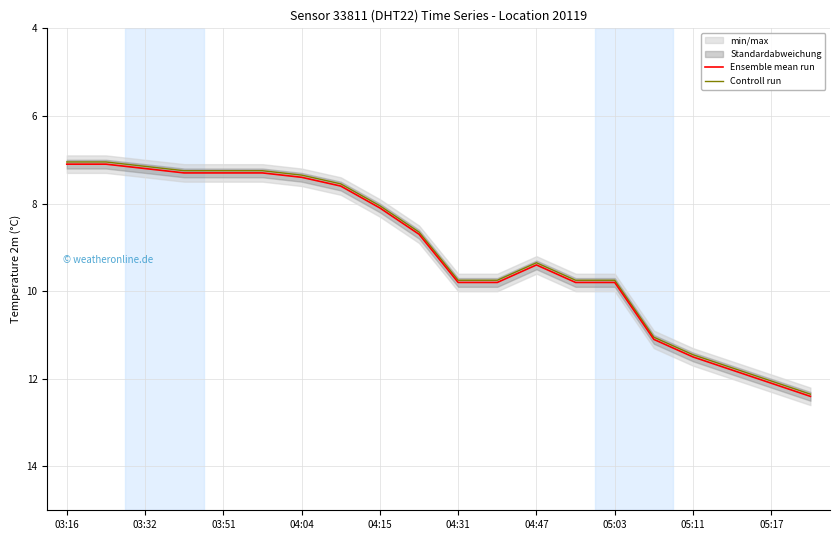

Does the chart have visible grid lines?

Yes